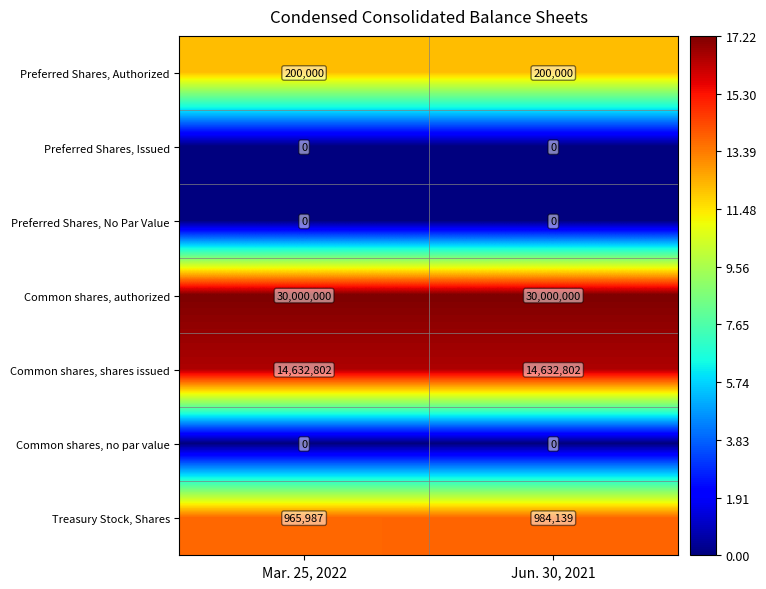

Which series changed the most between Mar. 25, 2022 and Jun. 30, 2021?

Treasury Stock, Shares